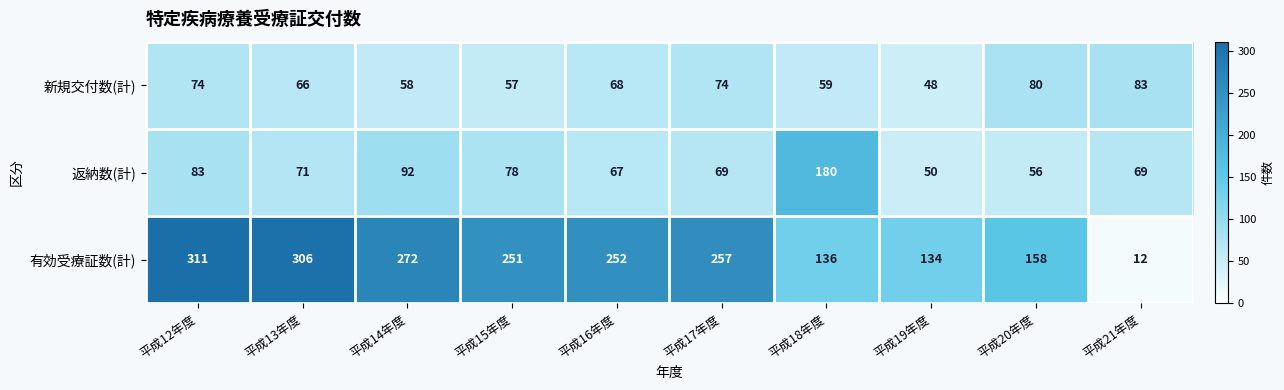

The 新規交付数(計) series shows 68 at 平成16年度. True or false?

True